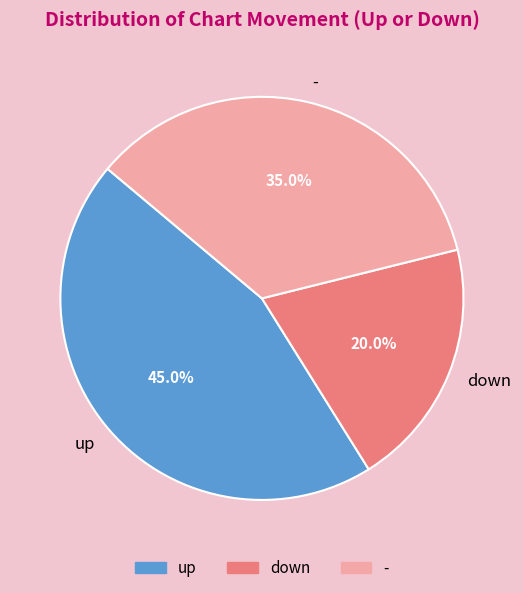

What is the total percentage of up and -?

80.0%